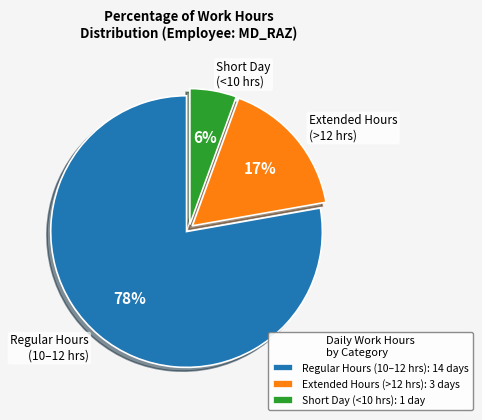

To the nearest percent, what is the average slice percentage?

33%